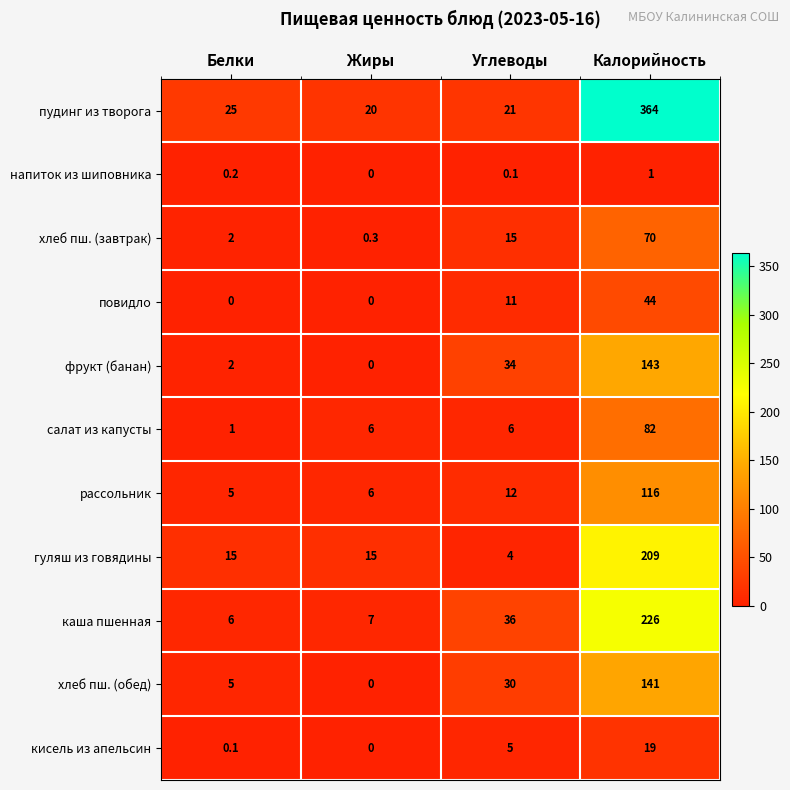

What is the difference between the хлеб пш. (обед) values at Углеводы and Белки?

25.0